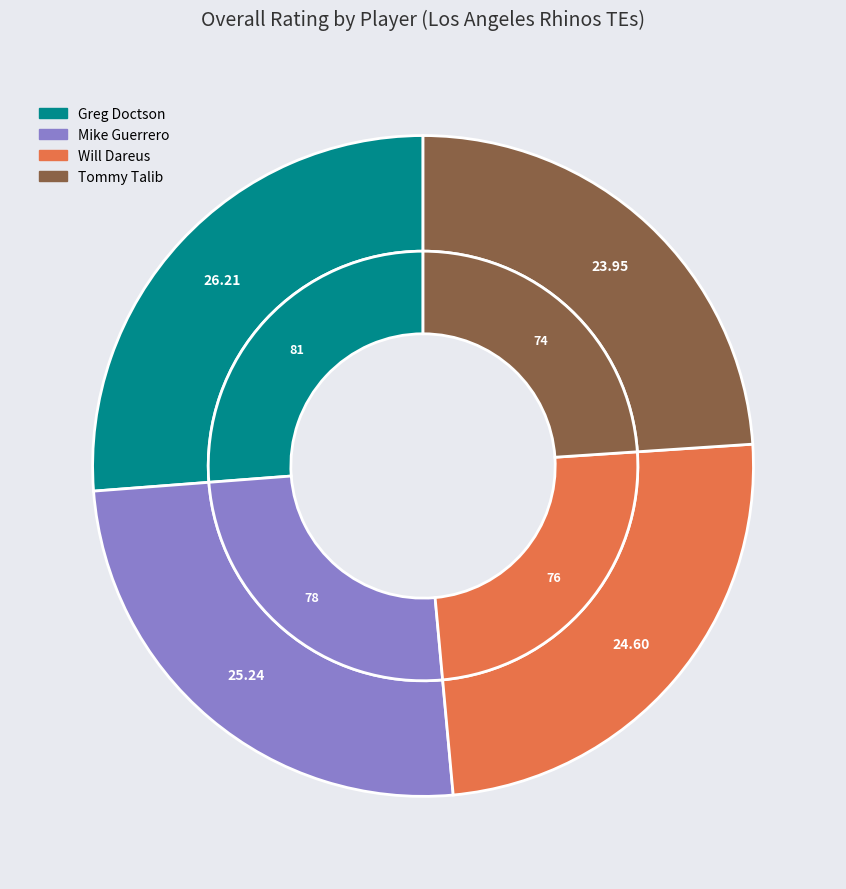

Is it true that Greg Doctson is 18% of the pie?

False